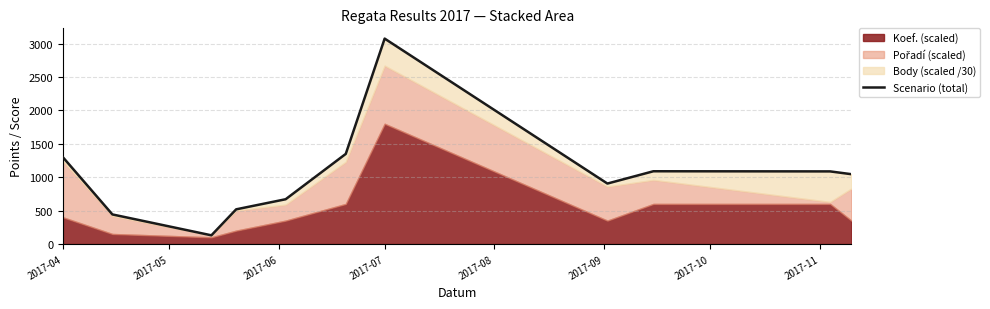

What is the maximum value shown in the chart?

3075.1